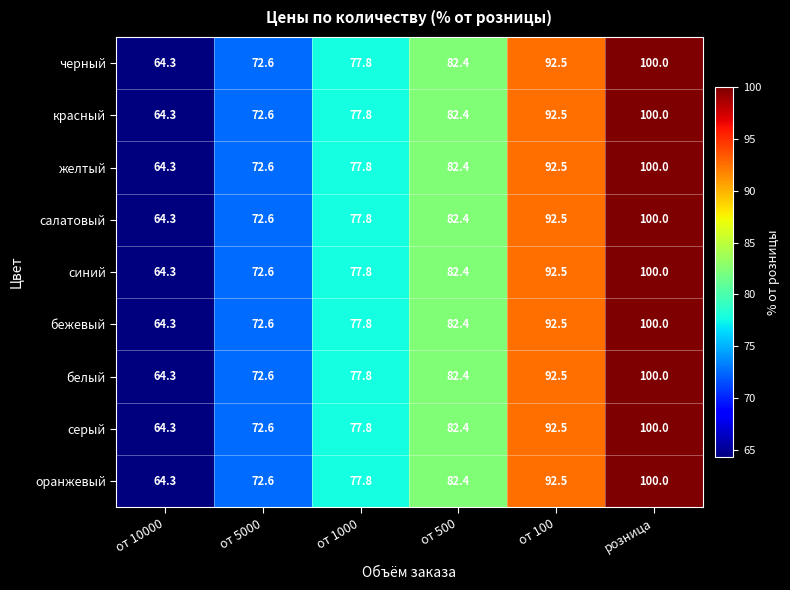

Read the серый value at от 1000.

77.8